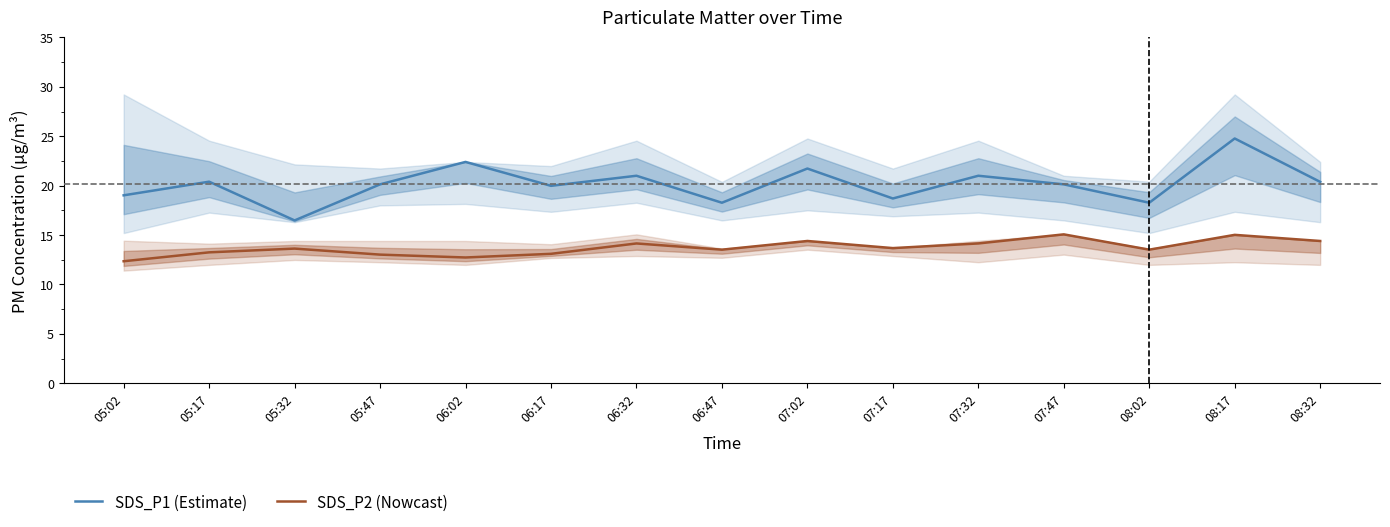

Which series changed the most between 06:02 and 07:02?

SDS_P2 (Nowcast)